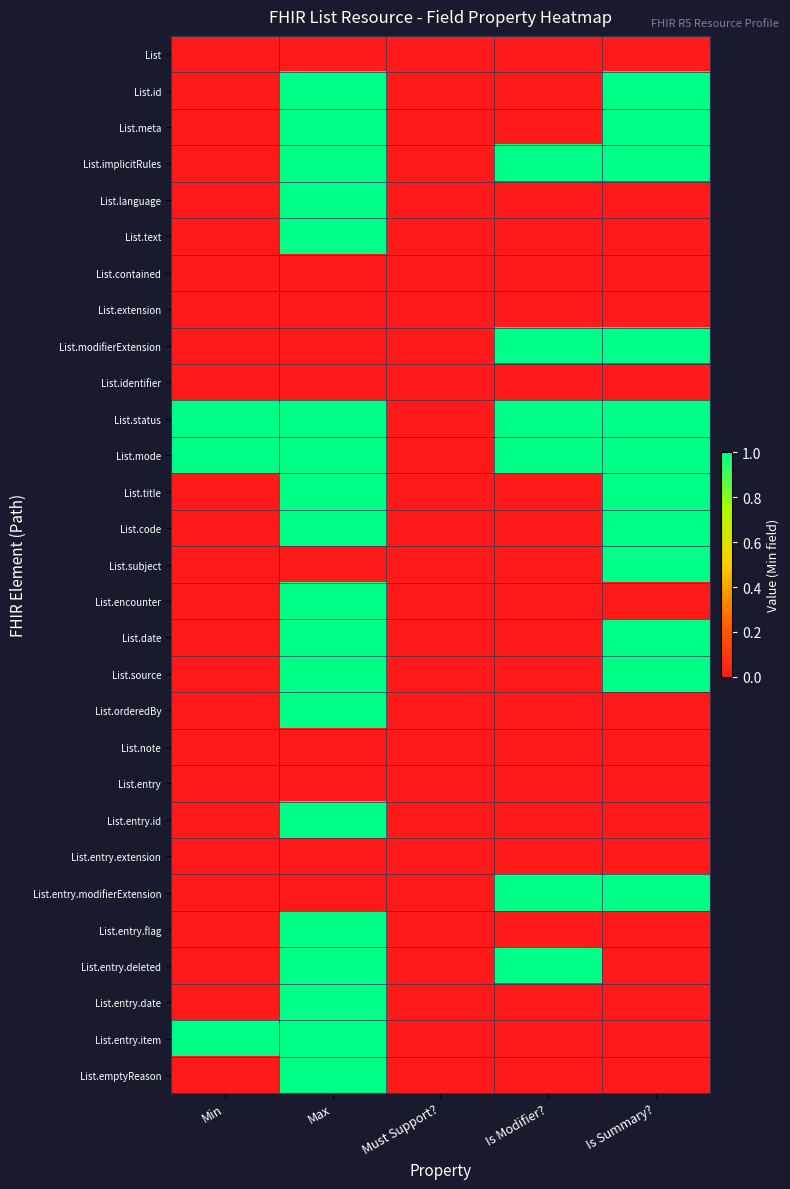

Between Is Modifier? and Is Summary?, which is larger?

Is Modifier?